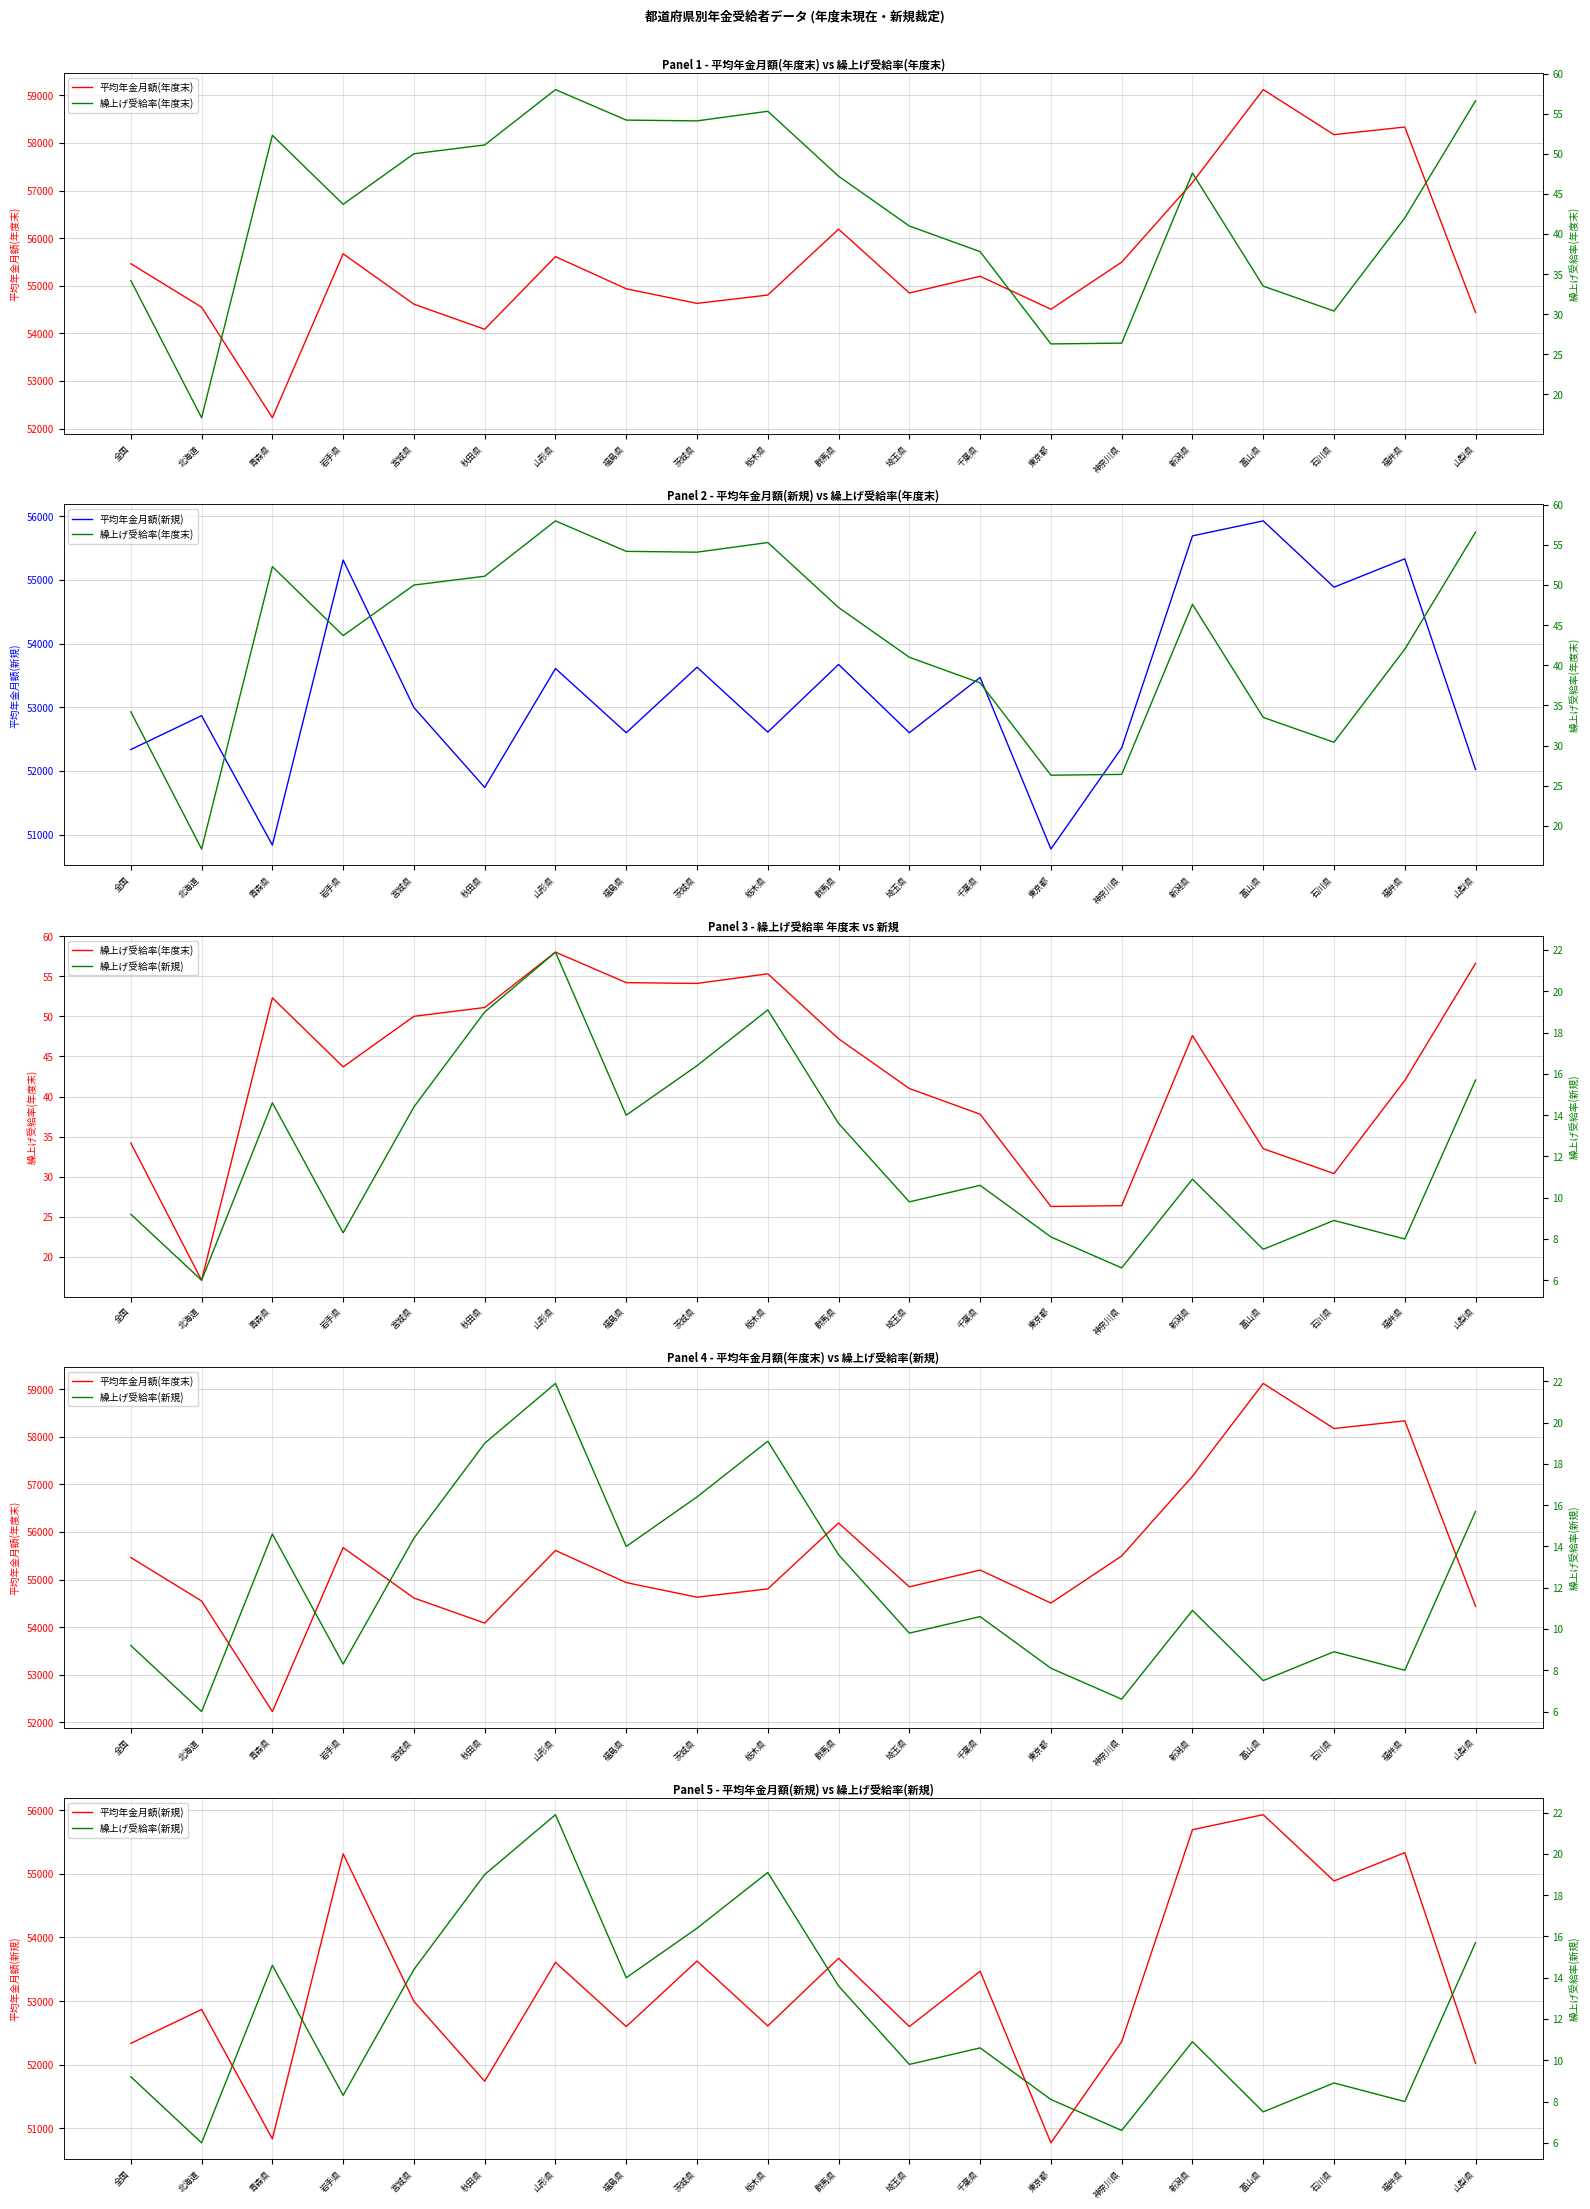

At which label is 平均年金月額(新規) closest to 53351?

千葉県